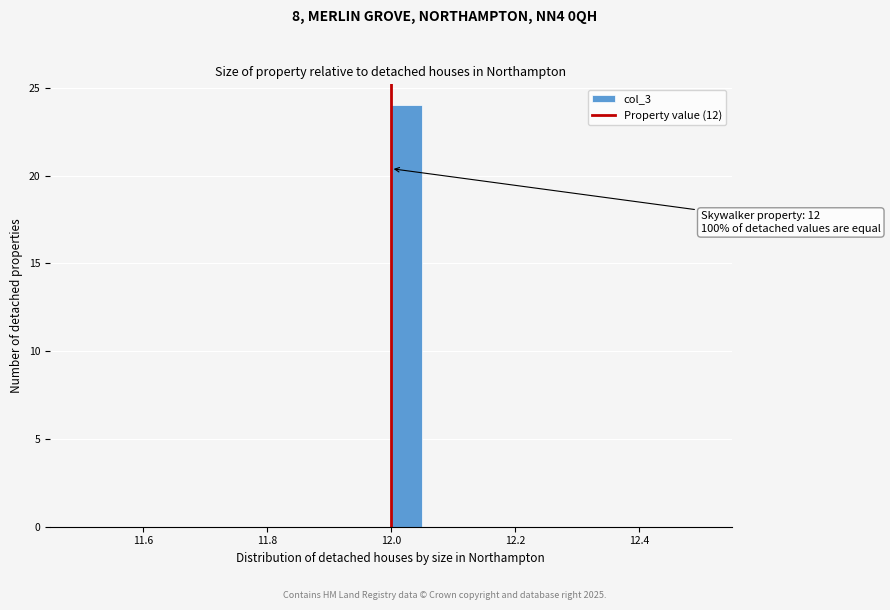

Read against the x-axis, roughly where is the centre of the tallest bar?

12.02